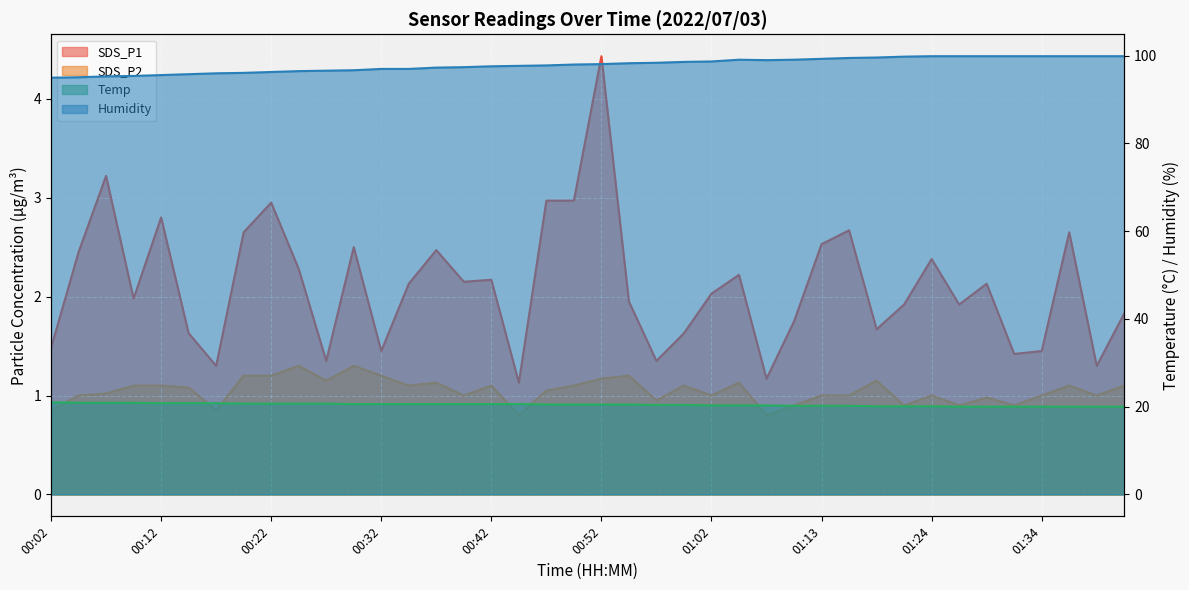

True or false: SDS_P1 has more than 2 points higher than both neighbors.

True